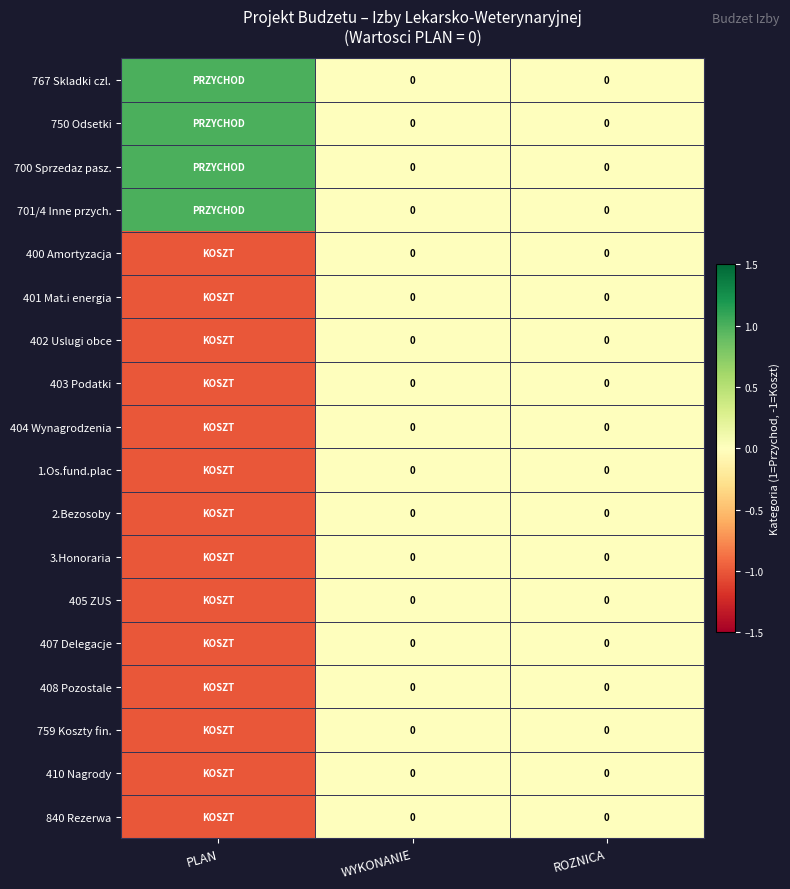

What is the sum of the 402 Uslugi obce values at PLAN and WYKONANIE?

-1